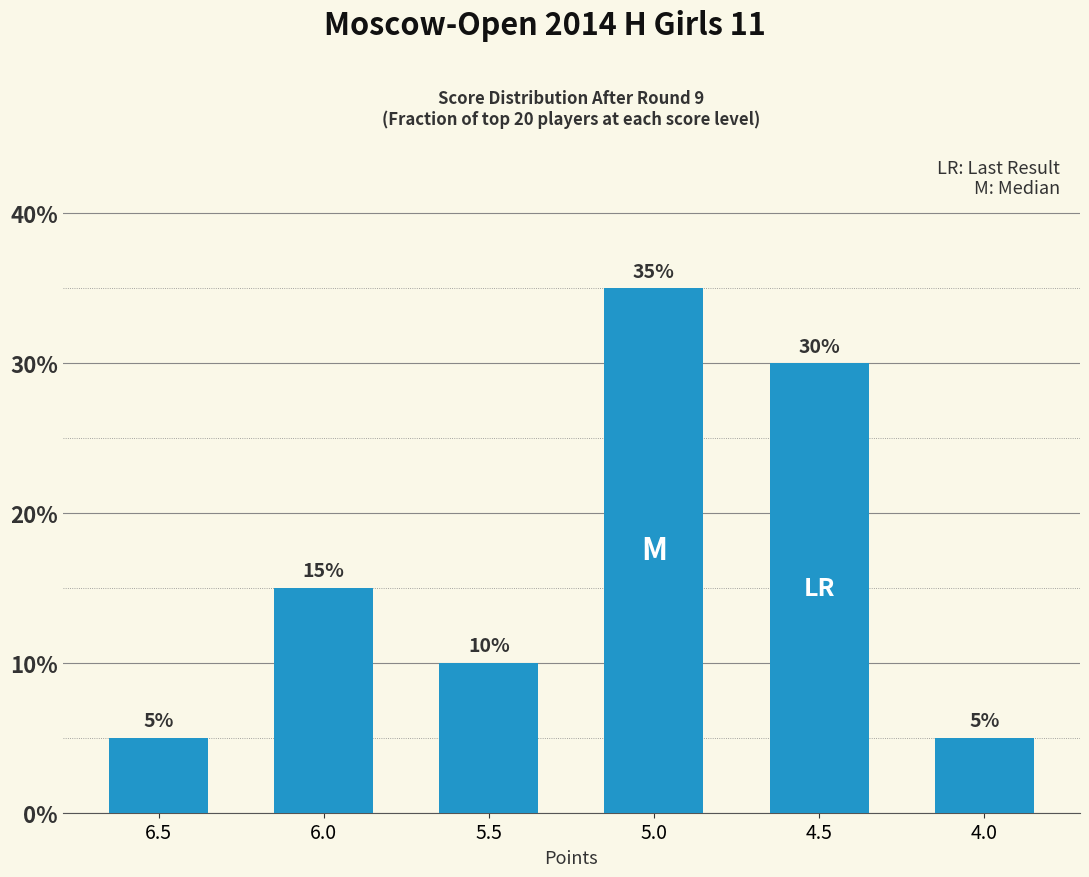

What is the difference between the values at 5.5 and 4.5?

0.2